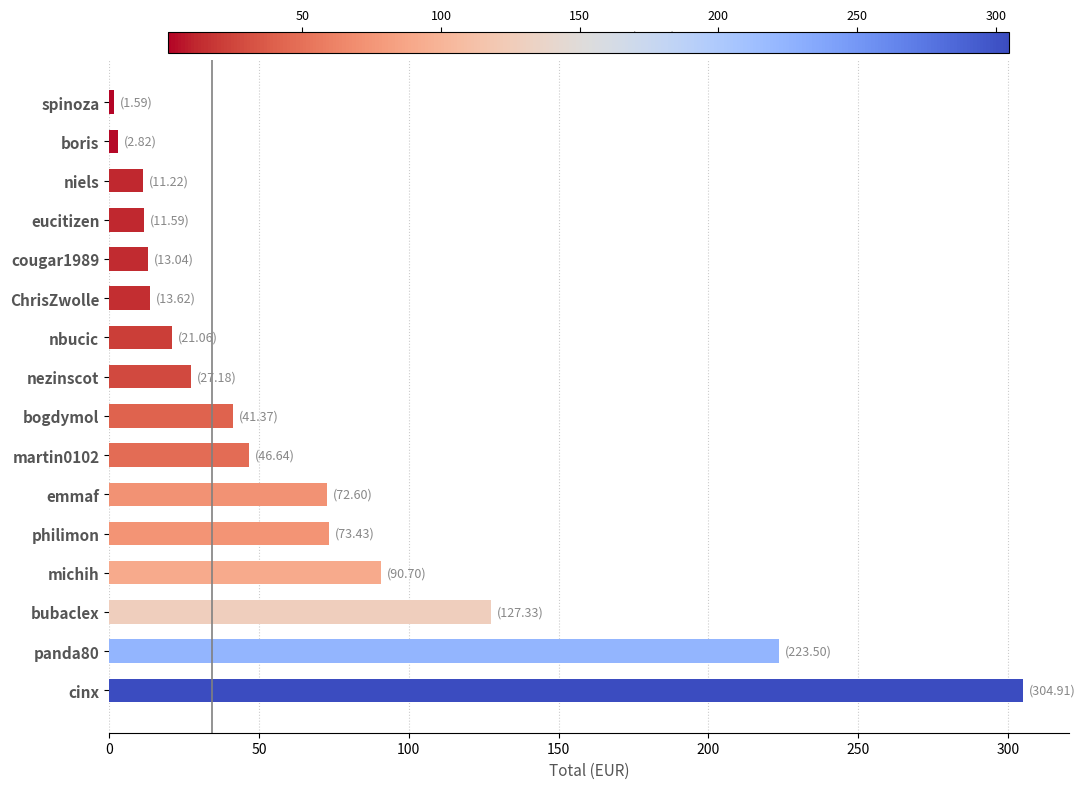

What is the sum of all values?

1082.6